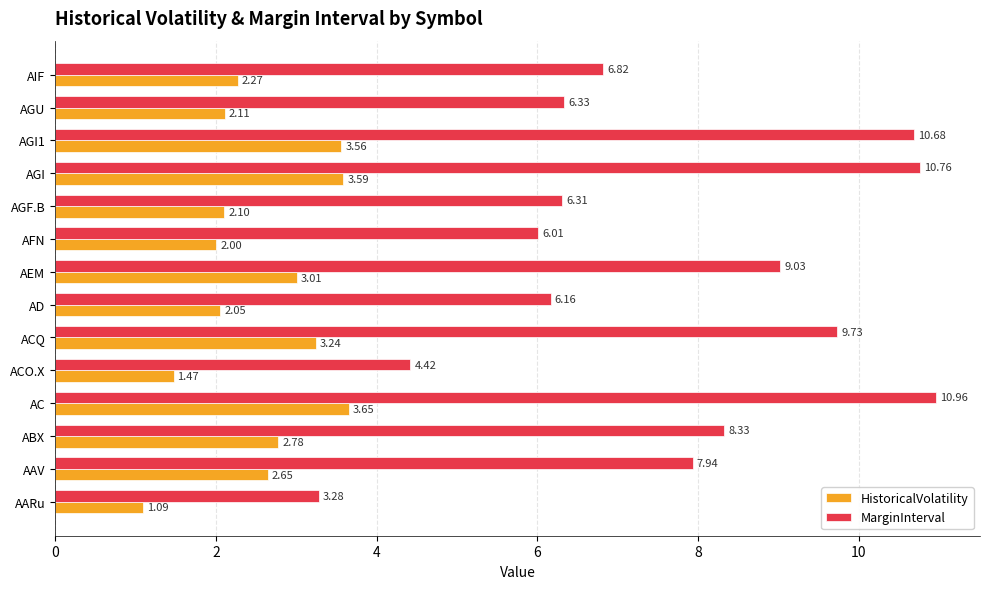

At which category is the sum across all series the highest?

AC